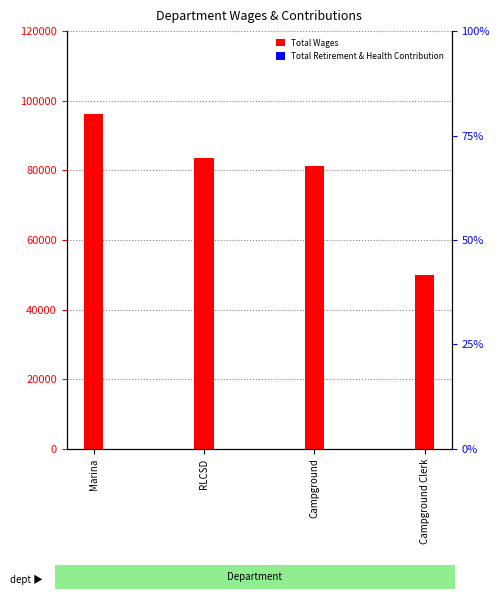

What is the total value across all series at Marina?

96195